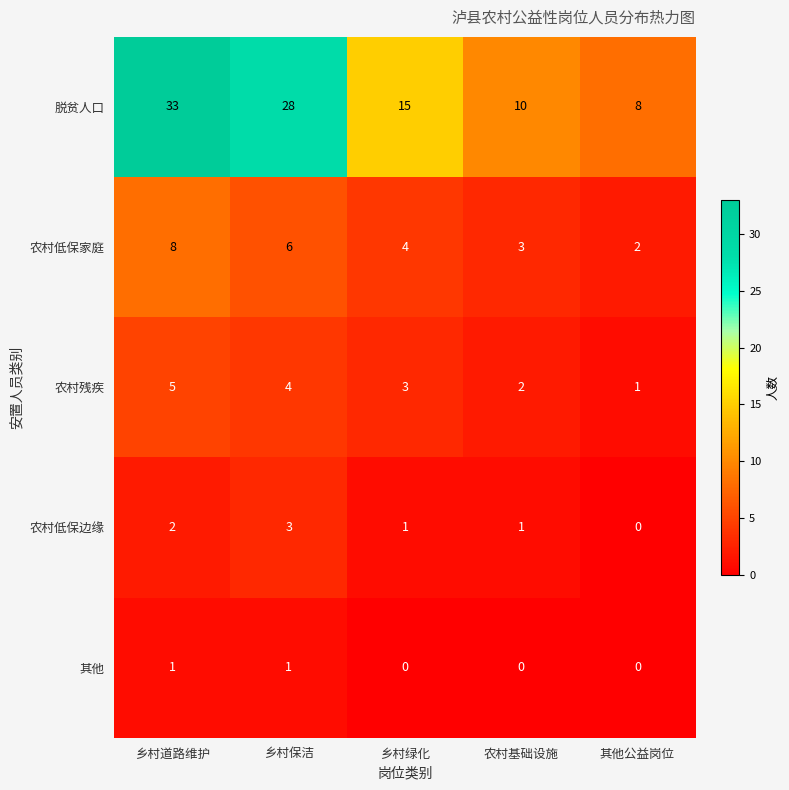

True or false: 脱贫人口 has a value of 28 at 乡村保洁.

True